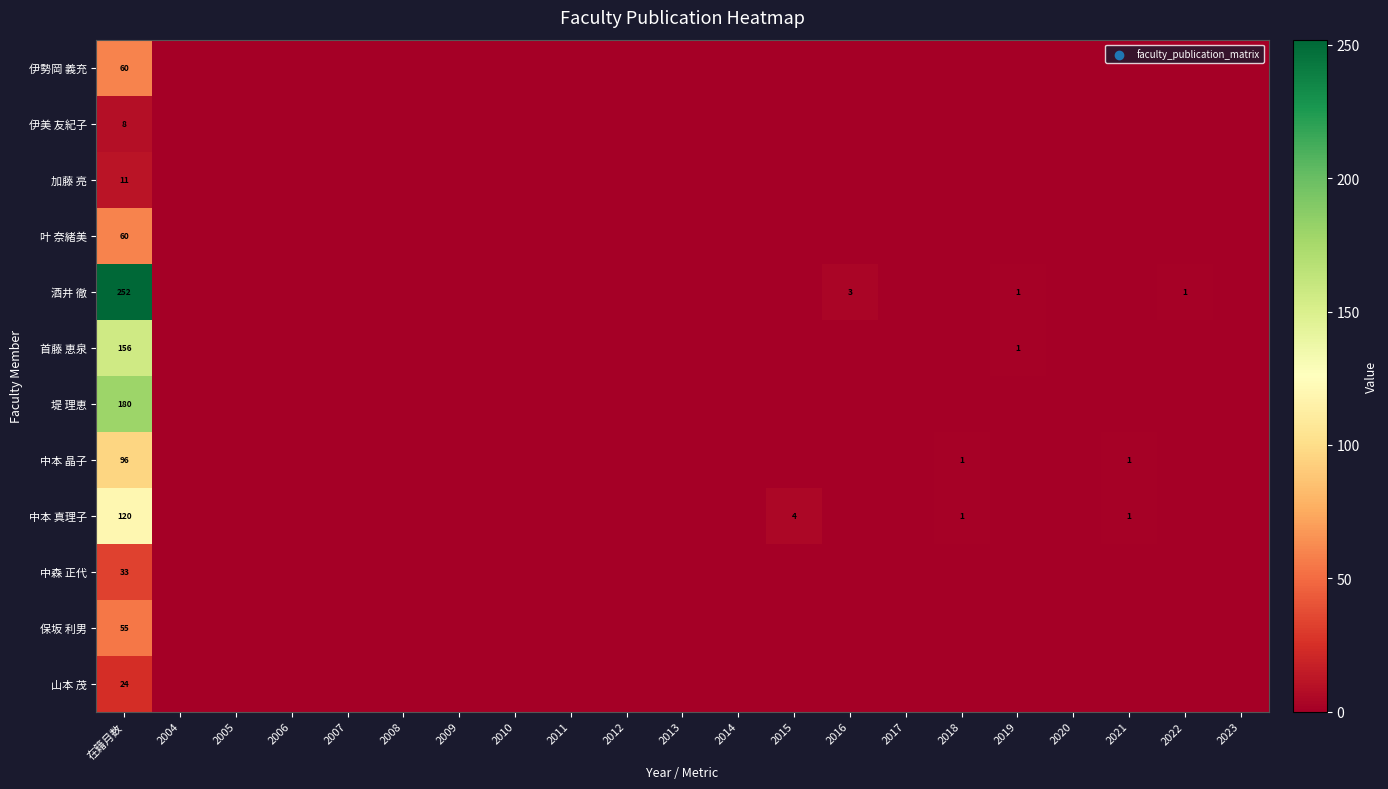

Is it true that 加藤 亮 equals 11 at 在籍月数?

True